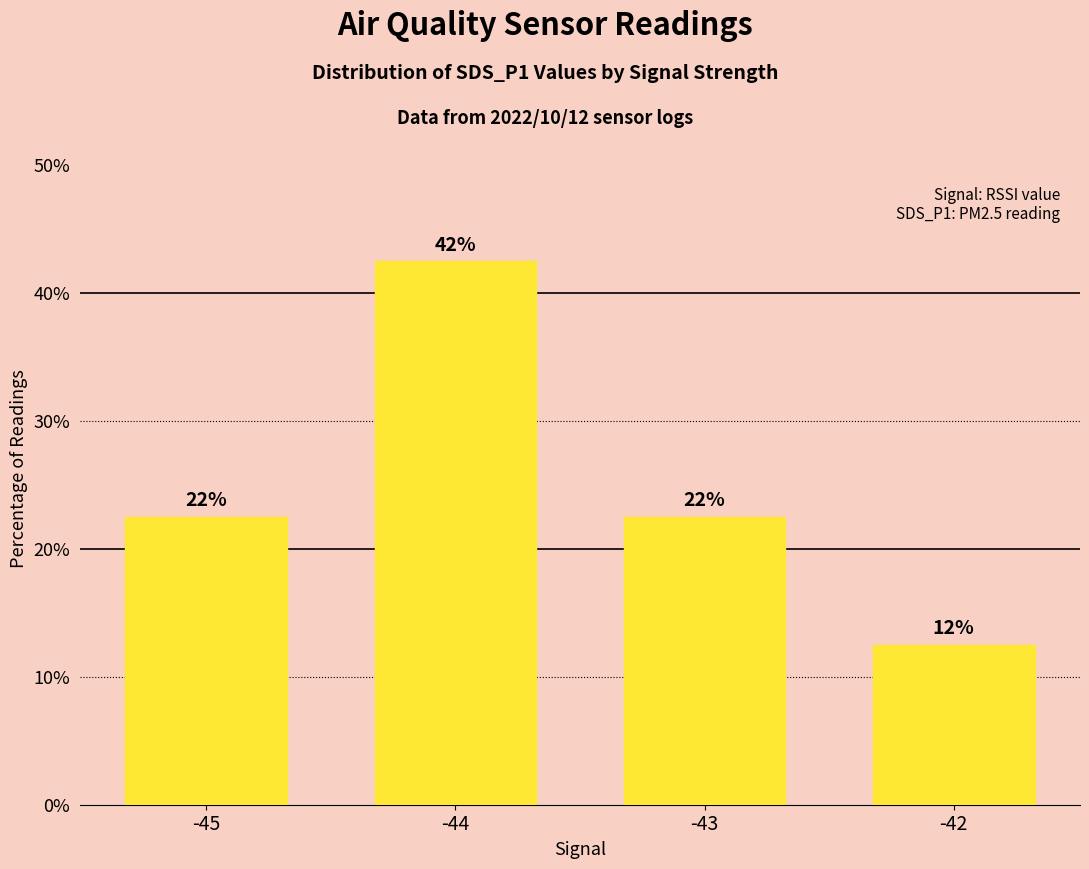

What is the difference between the values at -45 and -44?

20.0